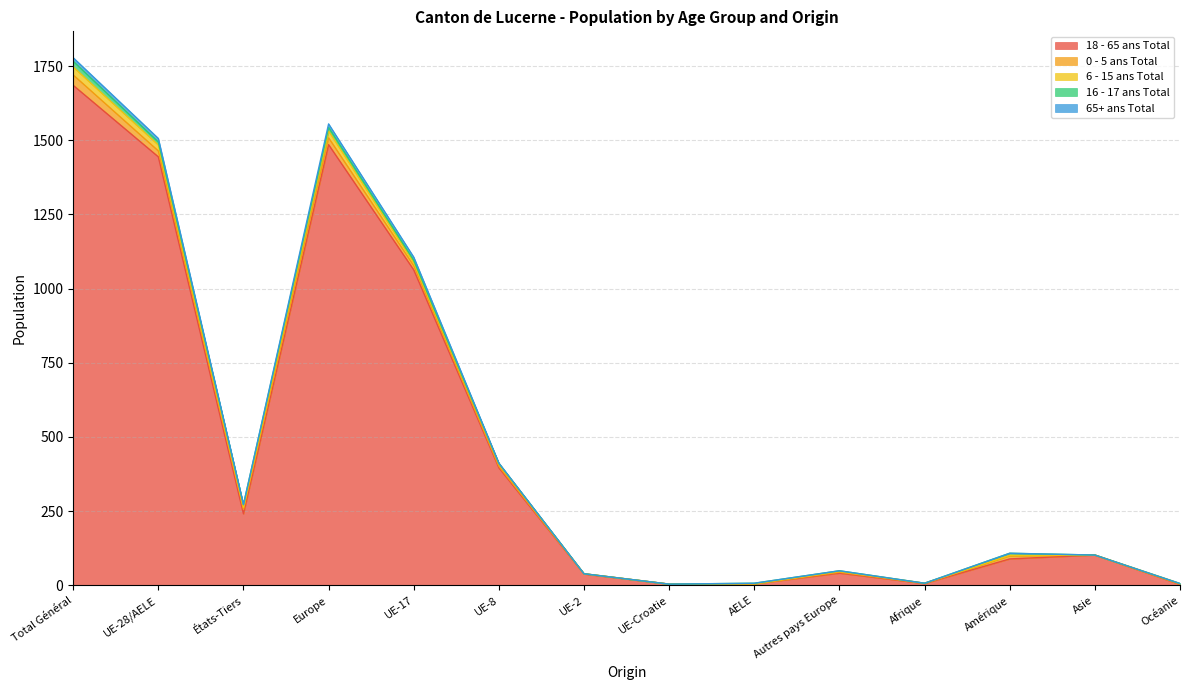

Reading left to right, transcribe all the data shown in this chart.

18 - 65 ans Total: Total Général=1685	UE-28/AELE=1444	États-Tiers=241	Europe=1485	UE-17=1063	UE-8=396	UE-2=38	UE-Croatie=4	AELE=5	Autres pays Europe=41	Afrique=6	Amérique=89	Asie=102	Océanie=3
0 - 5 ans Total: Total Général=35	UE-28/AELE=20	États-Tiers=15	Europe=23	UE-17=14	UE-8=5	UE-2=1	UE-Croatie=0	AELE=0	Autres pays Europe=3	Afrique=1	Amérique=10	Asie=0	Océanie=1
6 - 15 ans Total: Total Général=27	UE-28/AELE=20	États-Tiers=7	Europe=23	UE-17=11	UE-8=9	UE-2=0	UE-Croatie=0	AELE=0	Autres pays Europe=3	Afrique=0	Amérique=2	Asie=0	Océanie=2
16 - 17 ans Total: Total Général=19	UE-28/AELE=10	États-Tiers=9	Europe=12	UE-17=7	UE-8=1	UE-2=0	UE-Croatie=0	AELE=2	Autres pays Europe=2	Afrique=0	Amérique=7	Asie=0	Océanie=0
65+ ans Total: Total Général=12	UE-28/AELE=12	États-Tiers=0	Europe=12	UE-17=11	UE-8=1	UE-2=0	UE-Croatie=0	AELE=0	Autres pays Europe=0	Afrique=0	Amérique=0	Asie=0	Océanie=0